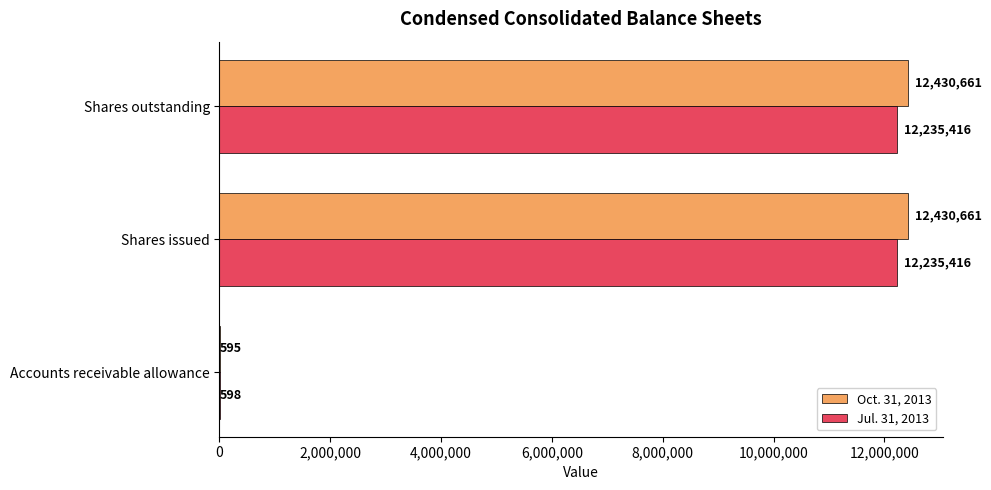

The Oct. 31, 2013 series shows 4629464 at Shares outstanding. True or false?

False